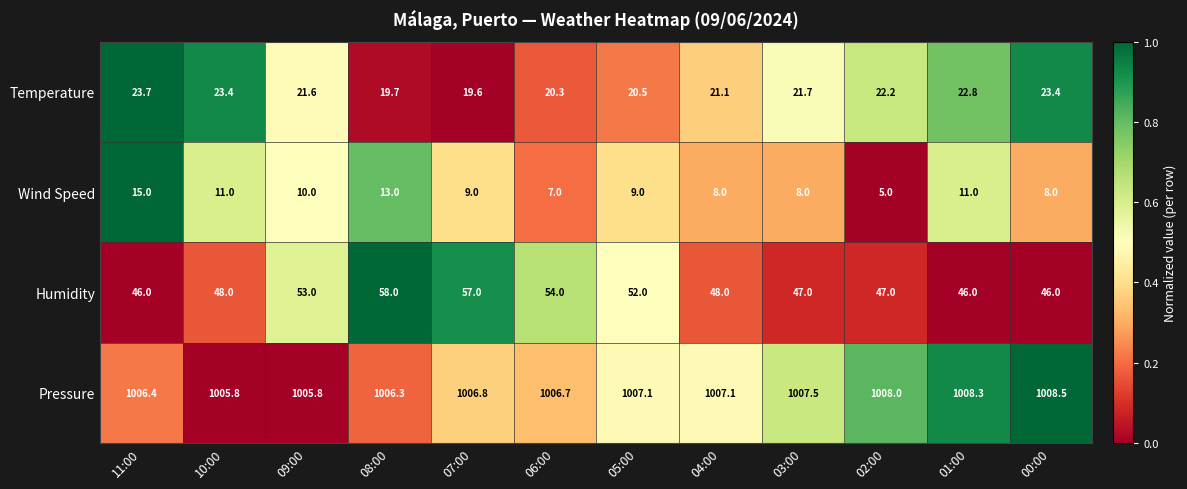

At which label is Humidity closest to 52?

05:00